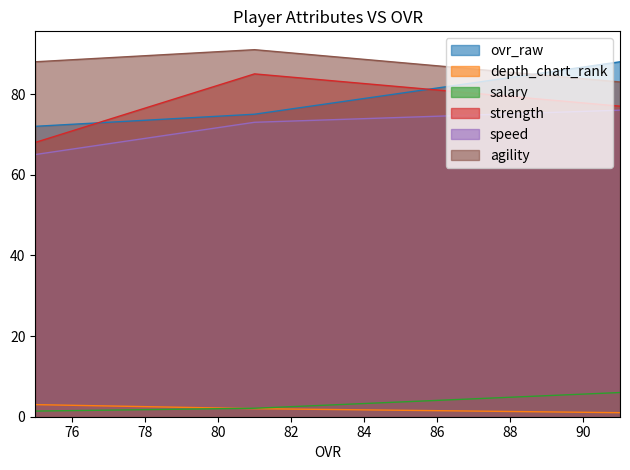

What is the total value across all series at 91?

331.0